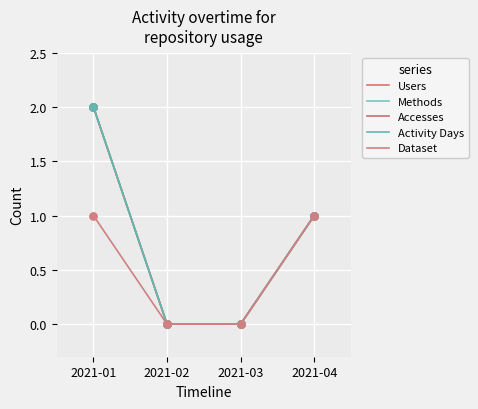

Is the value of Users at 2021-03 greater than the value of Activity Days at 2021-02?

No